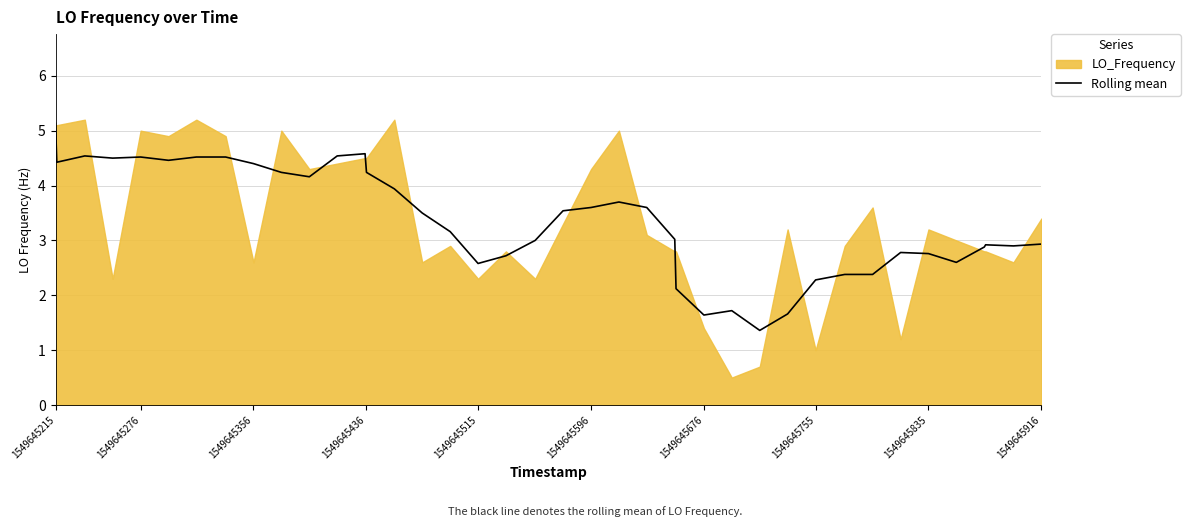

What is the lowest value of the Rolling mean series?

1.4